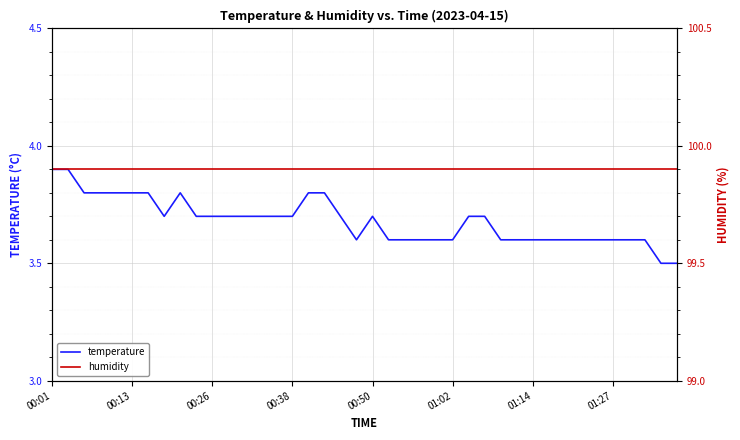

Reading right to left, extract all data points from this chart.

temperature: 3.5	3.5	3.6	3.6	3.6	3.6	3.6	3.6	3.6	3.6	3.6	3.6	3.7	3.7	3.6	3.6	3.6	3.6	3.6	3.7	3.6	3.7	3.8	3.8	3.7	3.7	3.7	3.7	3.7	3.7	3.7	3.8	3.7	3.8	3.8	3.8	3.8	3.8	3.9	3.9
humidity: 99.9	99.9	99.9	99.9	99.9	99.9	99.9	99.9	99.9	99.9	99.9	99.9	99.9	99.9	99.9	99.9	99.9	99.9	99.9	99.9	99.9	99.9	99.9	99.9	99.9	99.9	99.9	99.9	99.9	99.9	99.9	99.9	99.9	99.9	99.9	99.9	99.9	99.9	99.9	99.9